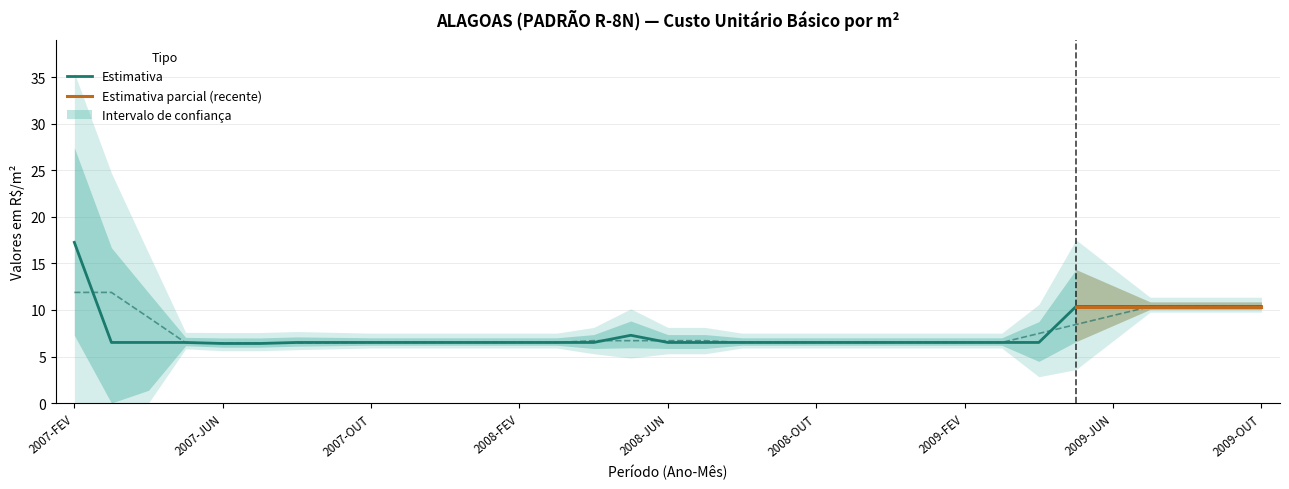

Which label corresponds to the smallest value in the chart?

2007-JUN